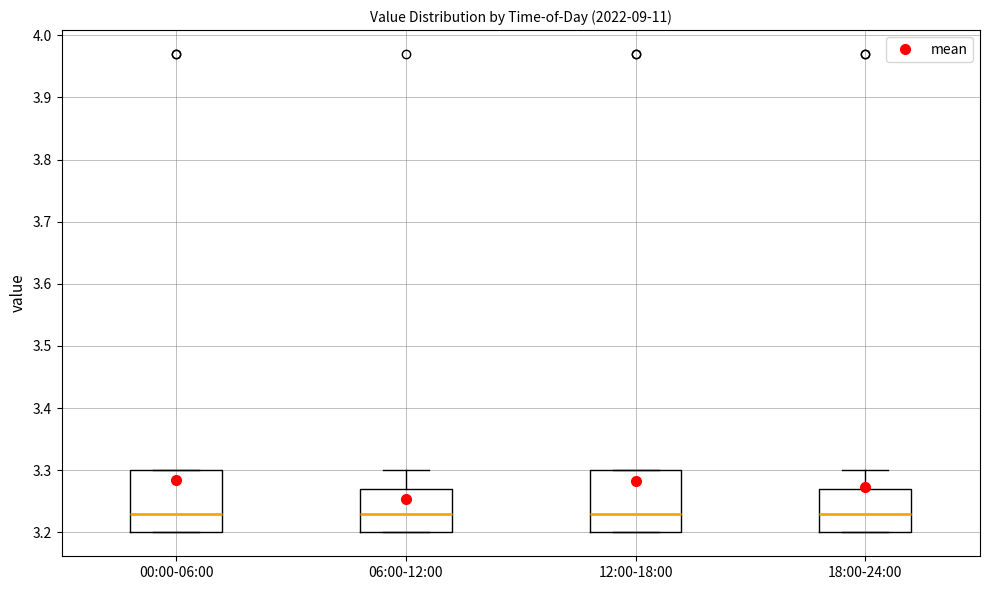

Reading left to right, read every box against the y-axis: the position of its median line, the range the box covers, and the ends of its whiskers. The values are not printed on the chart, so give them approximately, as read against the axis.

00:00-06:00: median 3.23, box 3.20 to 3.30, whiskers 3.20 to 3.30
06:00-12:00: median 3.23, box 3.20 to 3.27, whiskers 3.20 to 3.30
12:00-18:00: median 3.23, box 3.20 to 3.30, whiskers 3.20 to 3.30
18:00-24:00: median 3.23, box 3.20 to 3.27, whiskers 3.20 to 3.30